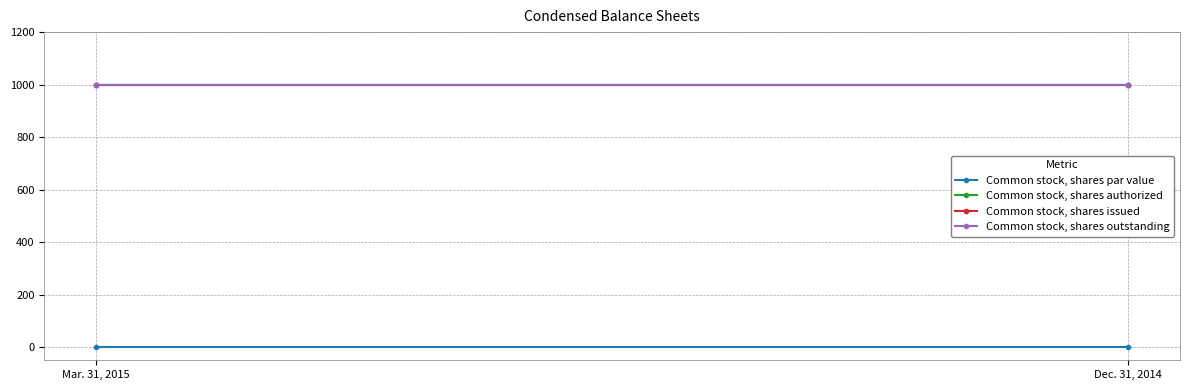

At which label is Common stock, shares par value closest to 1?

Mar. 31, 2015